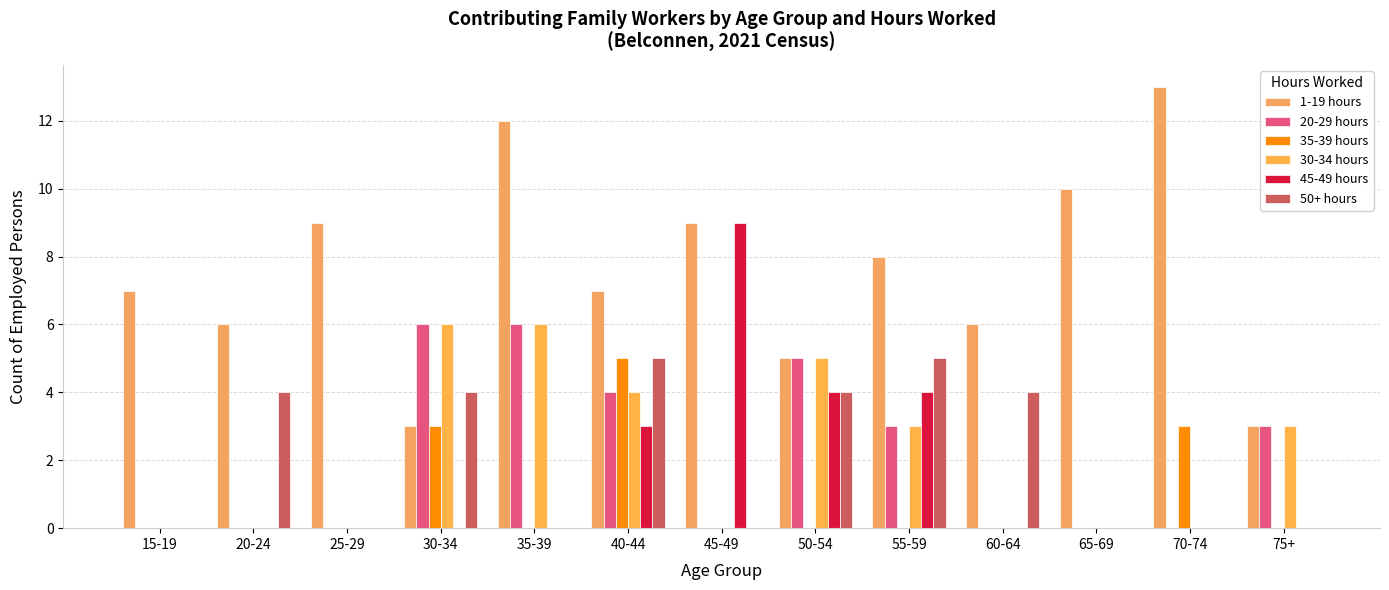

Rank the series at 50-54 from lowest to highest value.

35-39 hours, 45-49 hours, 50+ hours, 1-19 hours, 20-29 hours, 30-34 hours